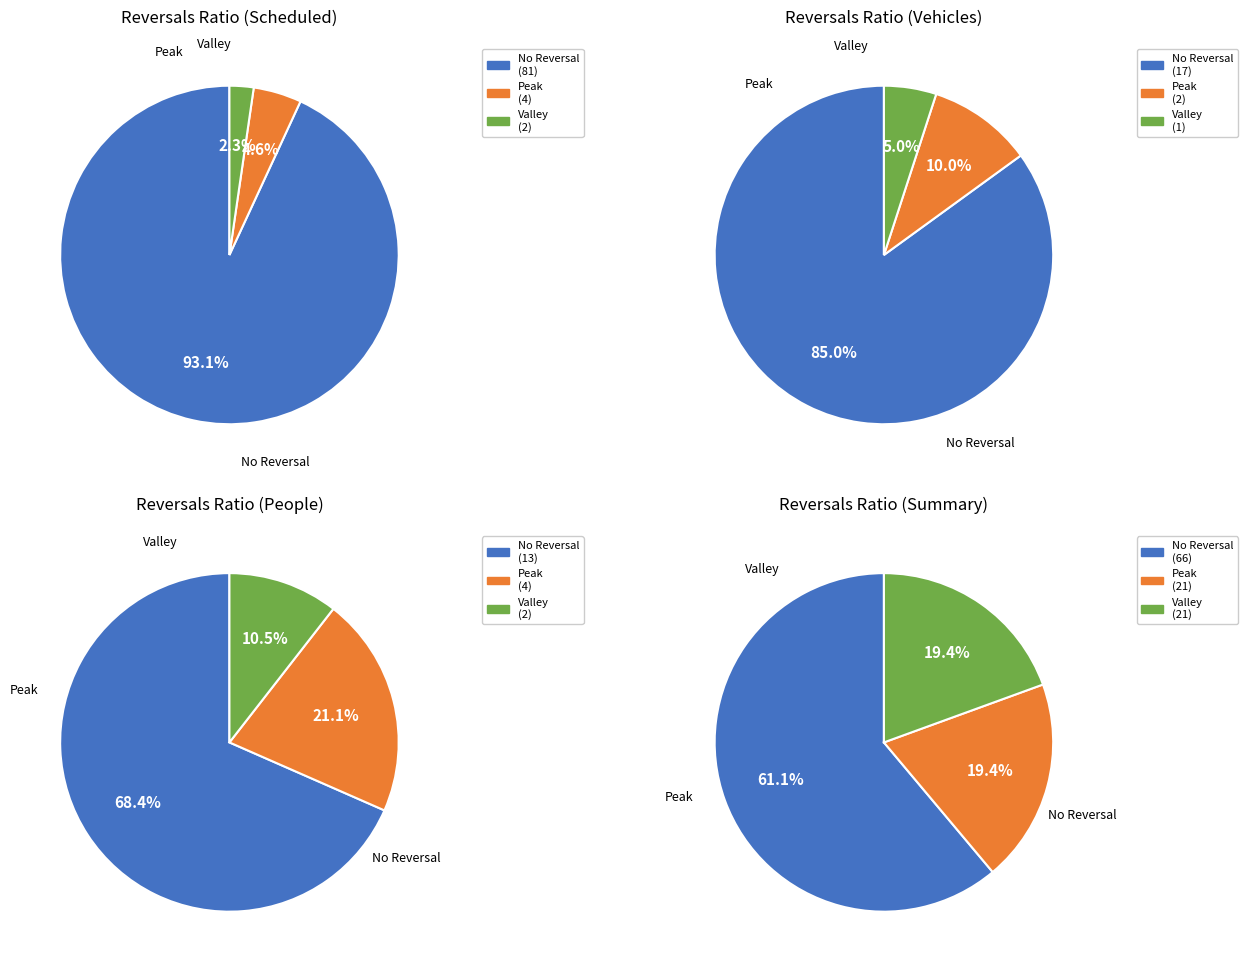

Rank the series by their maximum value, from highest to lowest.

No Reversal, Peak, Valley